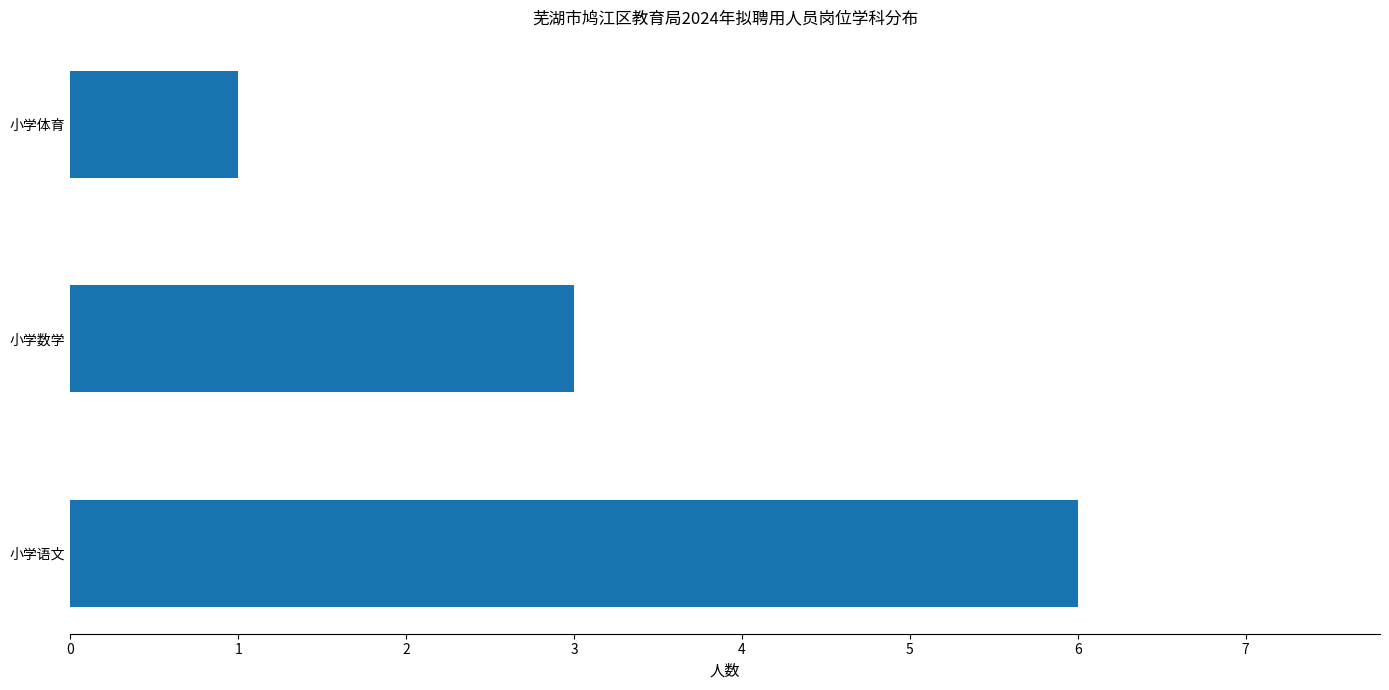

What is the difference between the maximum and minimum values?

5